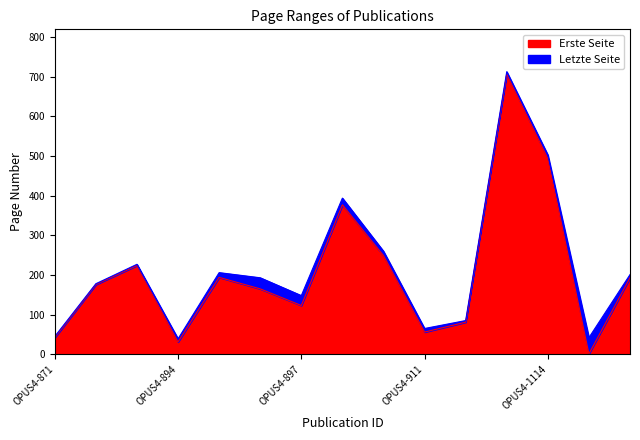

At how many categories does at least one series exceed 477?

2